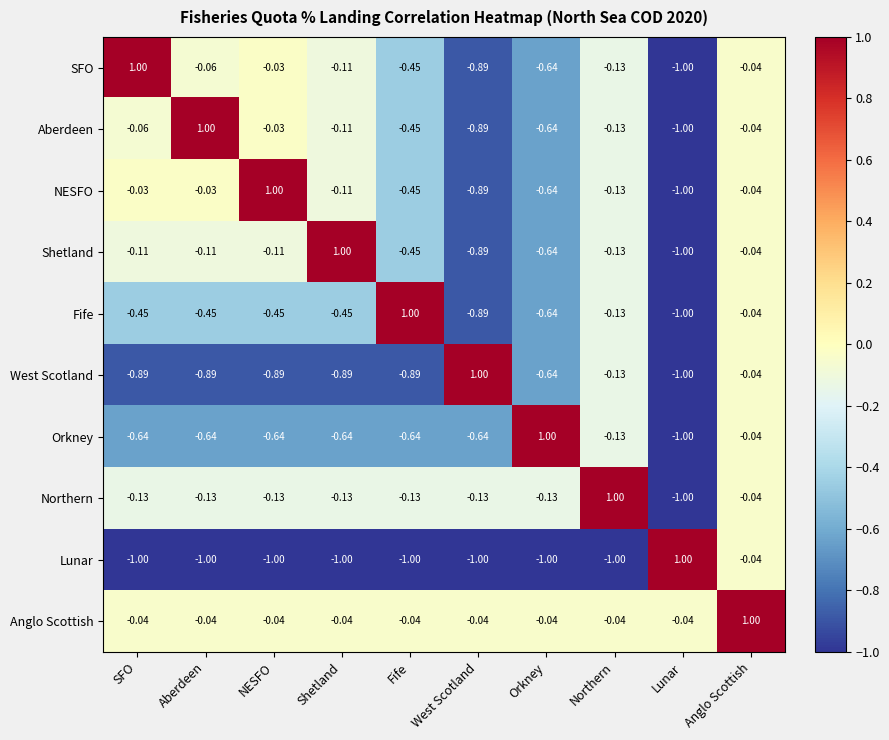

Is the value of SFO at SFO greater than the value of West Scotland at Lunar?

Yes